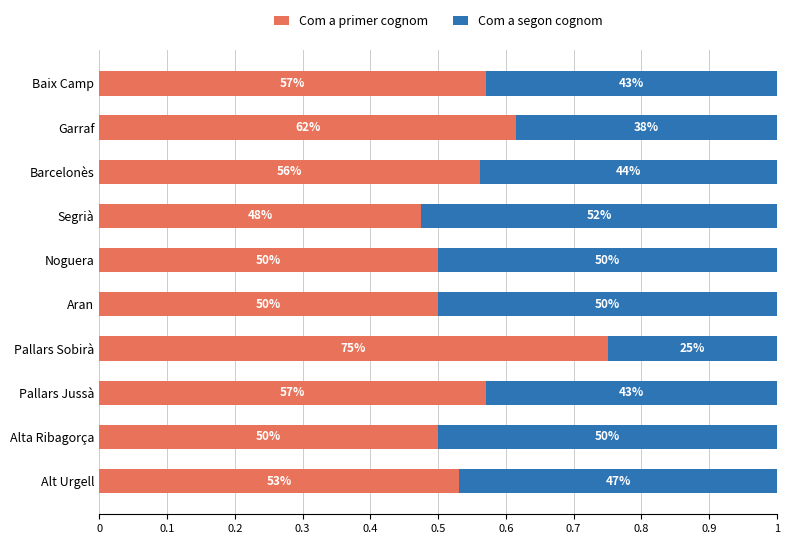

Which series has the widest spread of values?

Com a primer cognom